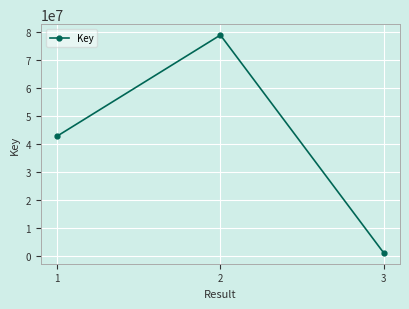

Count the values in the range 1088472 to 78919361.

3